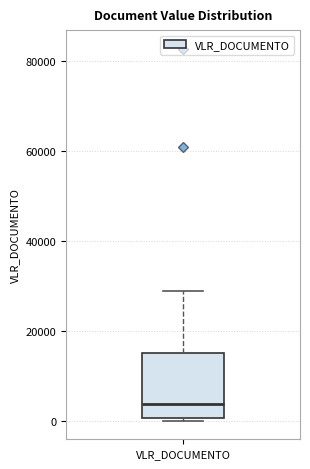

Transcribe this box plot: give where the median line is, the range the box spans, and where the two whiskers end, as read against the y-axis. The values are not printed on the chart, so give them approximately, as read against the axis.

median 4000, box 0 to 16000, whiskers 0 to 28000